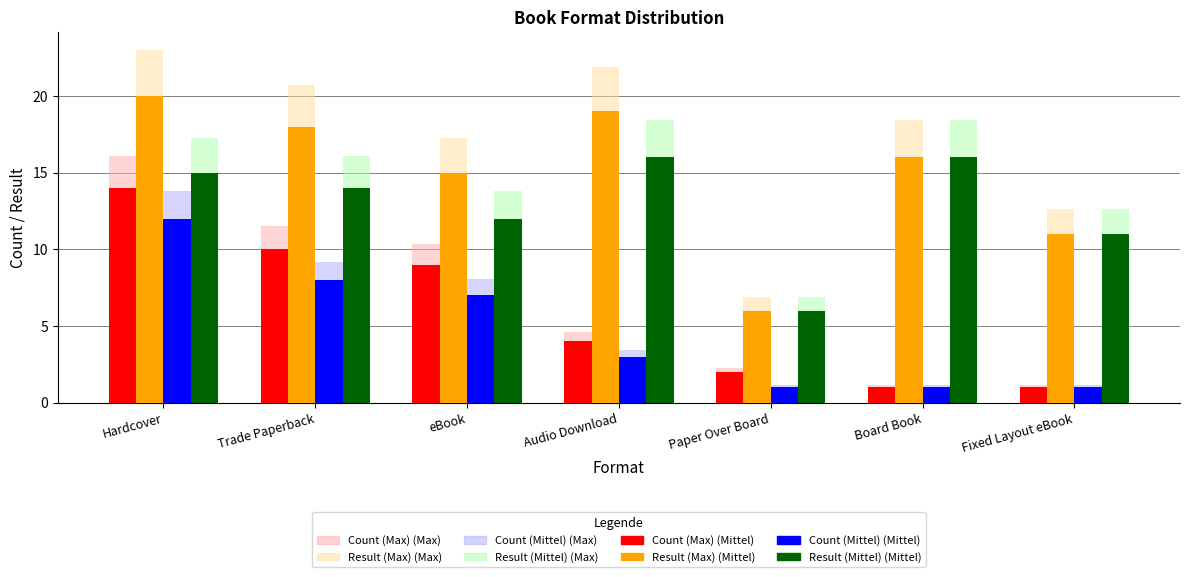

The Count (Mittel) series shows 8 at Trade Paperback. True or false?

True